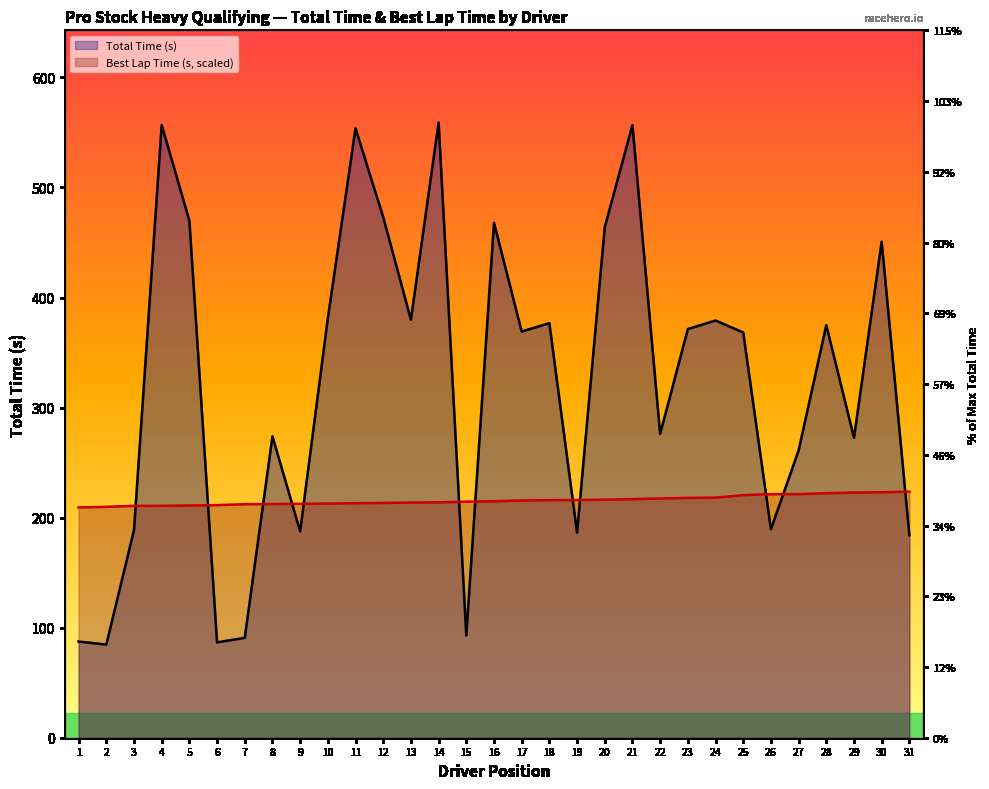

Which label corresponds to the largest value in the chart?

14